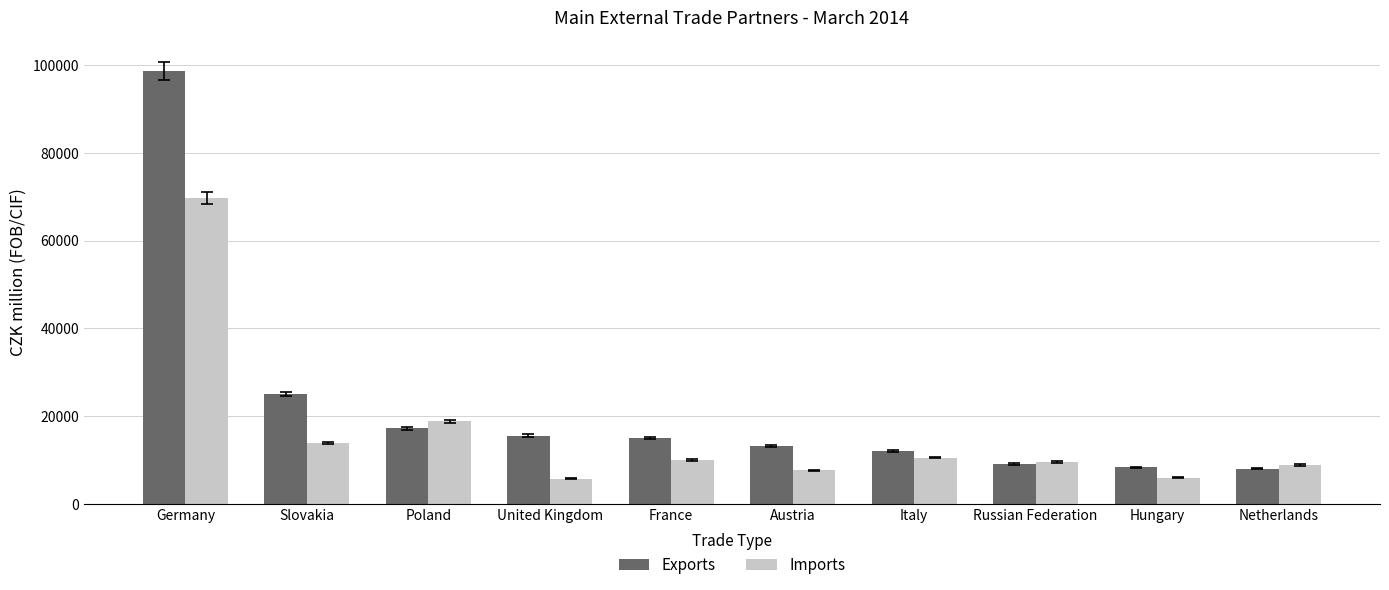

True or false: Exports has a value of 9140 at Poland.

False